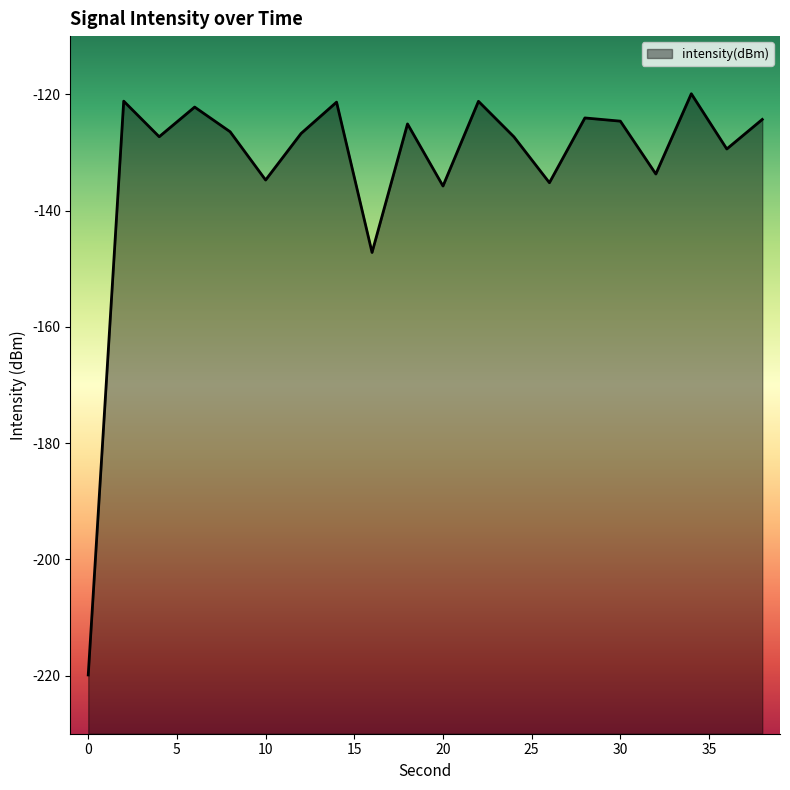

The chart shows a value of -127.3 at 4. True or false?

True